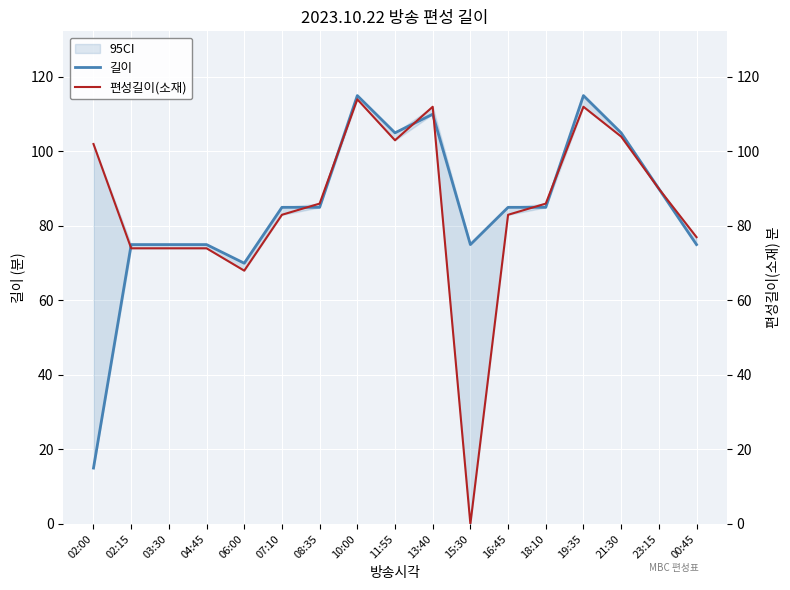

At 13:40, list the series in order from largest to smallest.

편성길이(소재), 길이